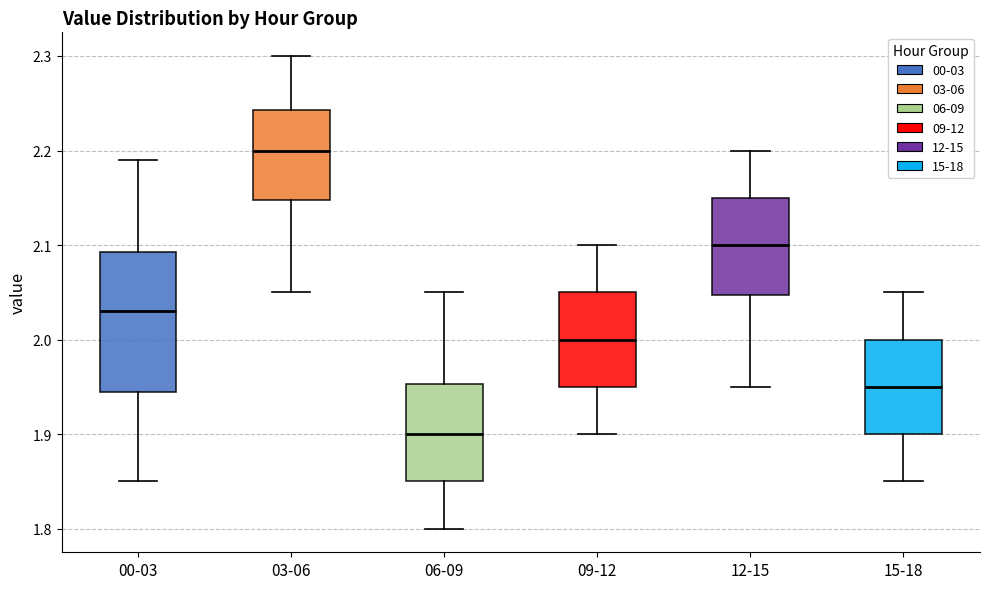

Reading left to right, transcribe this box plot: for each box, give where its median line is, the range the box spans, and where its two whiskers end, as read against the y-axis. The values are not printed on the chart, so give them approximately, as read against the axis.

00-03: median 2.03, box 1.95 to 2.09, whiskers 1.85 to 2.19
03-06: median 2.20, box 2.15 to 2.24, whiskers 2.05 to 2.30
06-09: median 1.90, box 1.85 to 1.95, whiskers 1.80 to 2.05
09-12: median 2.00, box 1.95 to 2.05, whiskers 1.90 to 2.10
12-15: median 2.10, box 2.05 to 2.15, whiskers 1.95 to 2.20
15-18: median 1.95, box 1.90 to 2.00, whiskers 1.85 to 2.05